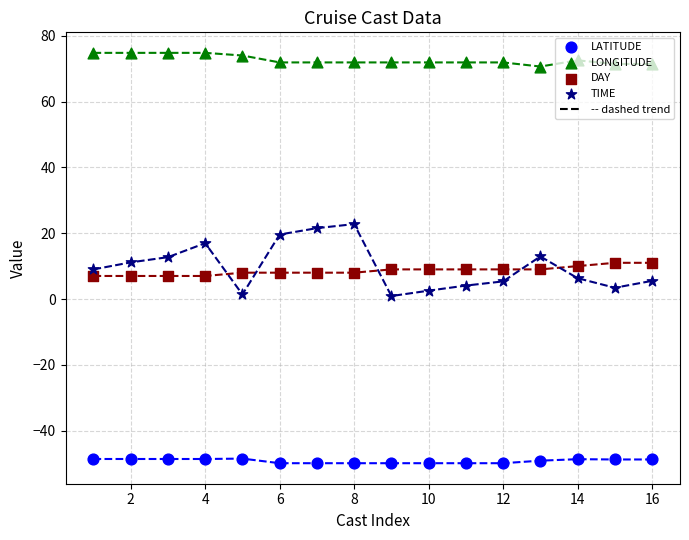

At how many categories does at least one series exceed 23?

16